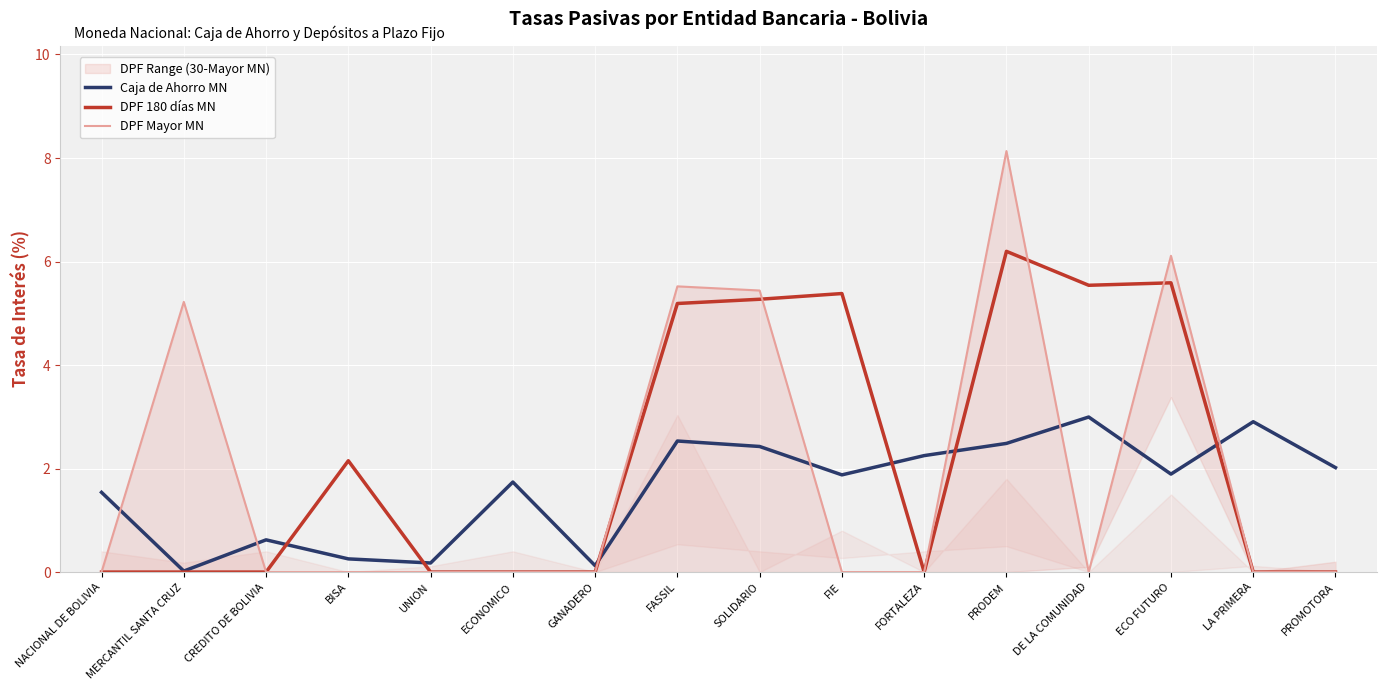

What is the label of the 3rd point from the right?

ECO FUTURO